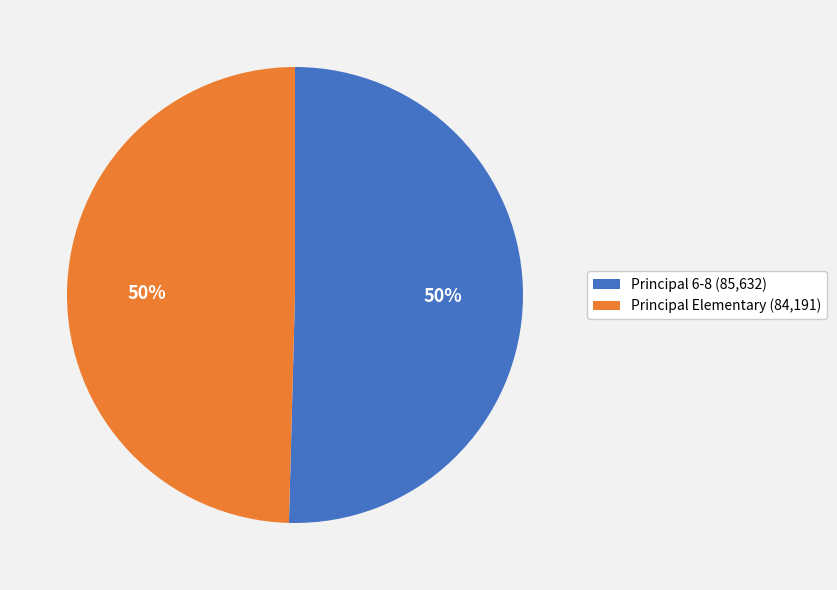

To the nearest percent, what portion does Principal 6-8 represent?

50%